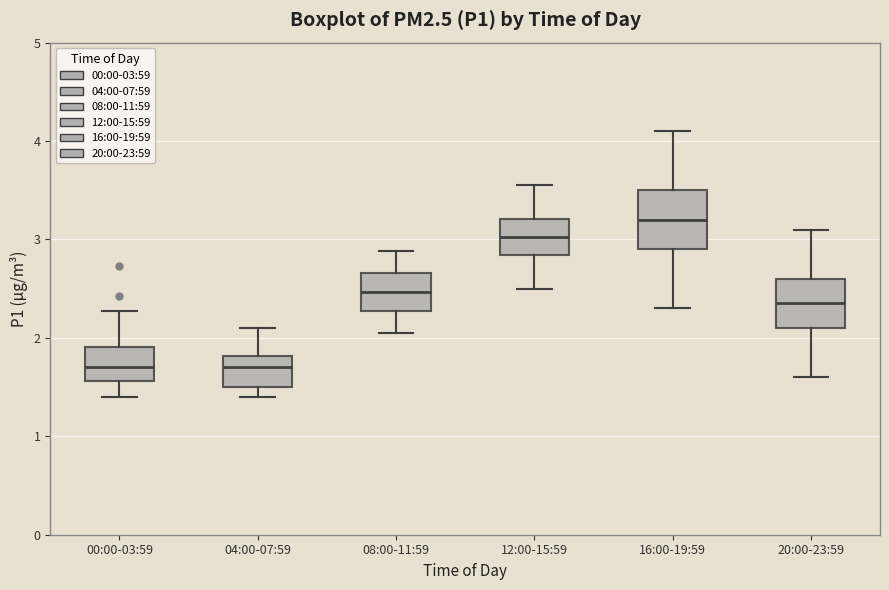

Reading left to right, read every box against the y-axis: the position of its median line, the range the box covers, and the ends of its whiskers. The values are not printed on the chart, so give them approximately, as read against the axis.

00:00-03:59: median 1.7, box 1.6 to 1.9, whiskers 1.4 to 2.3
04:00-07:59: median 1.7, box 1.5 to 1.8, whiskers 1.4 to 2.1
08:00-11:59: median 2.5, box 2.3 to 2.7, whiskers 2.1 to 2.9
12:00-15:59: median 3.0, box 2.8 to 3.2, whiskers 2.5 to 3.6
16:00-19:59: median 3.2, box 2.9 to 3.5, whiskers 2.3 to 4.1
20:00-23:59: median 2.4, box 2.1 to 2.6, whiskers 1.6 to 3.1